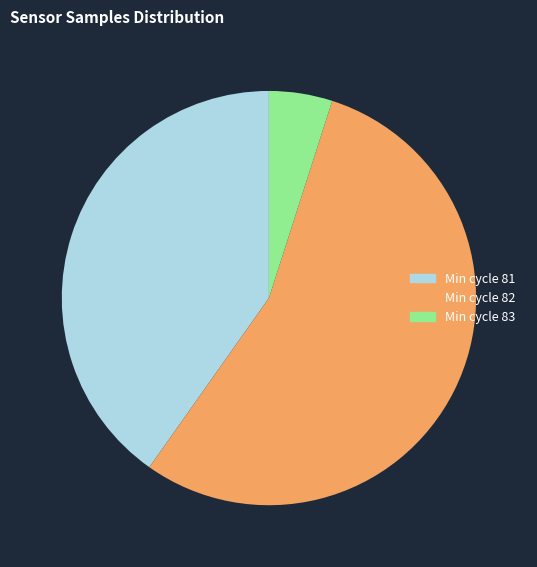

Which has a higher value, Min cycle 83 or Min cycle 82?

Min cycle 82